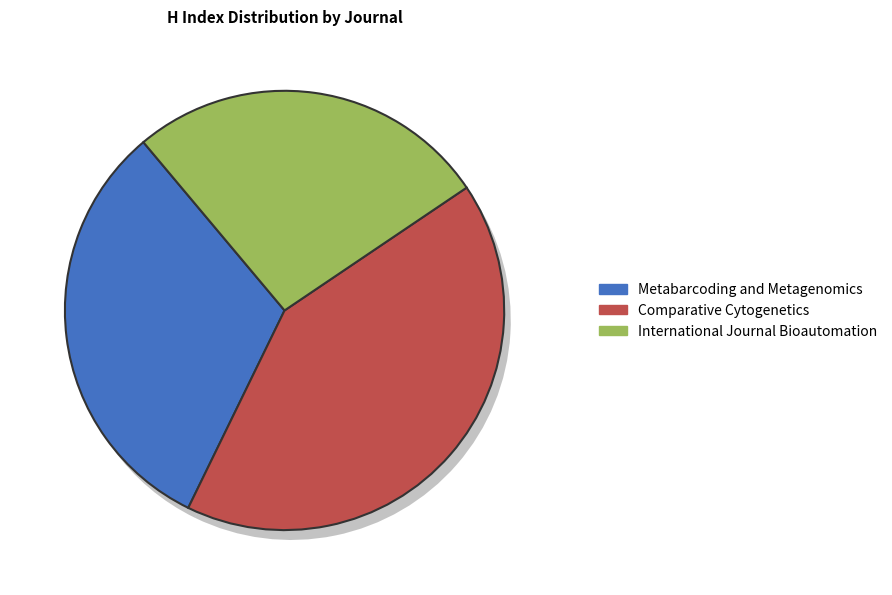

Which slice is the largest?

Comparative Cytogenetics